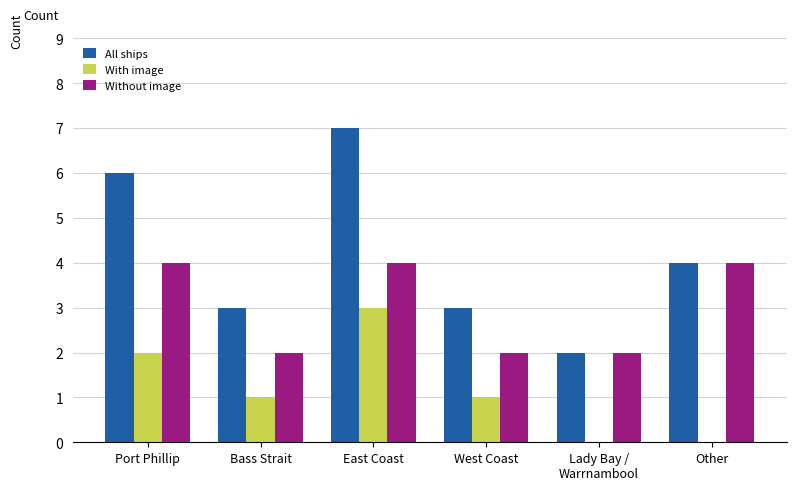

How many data points does each series have?

6